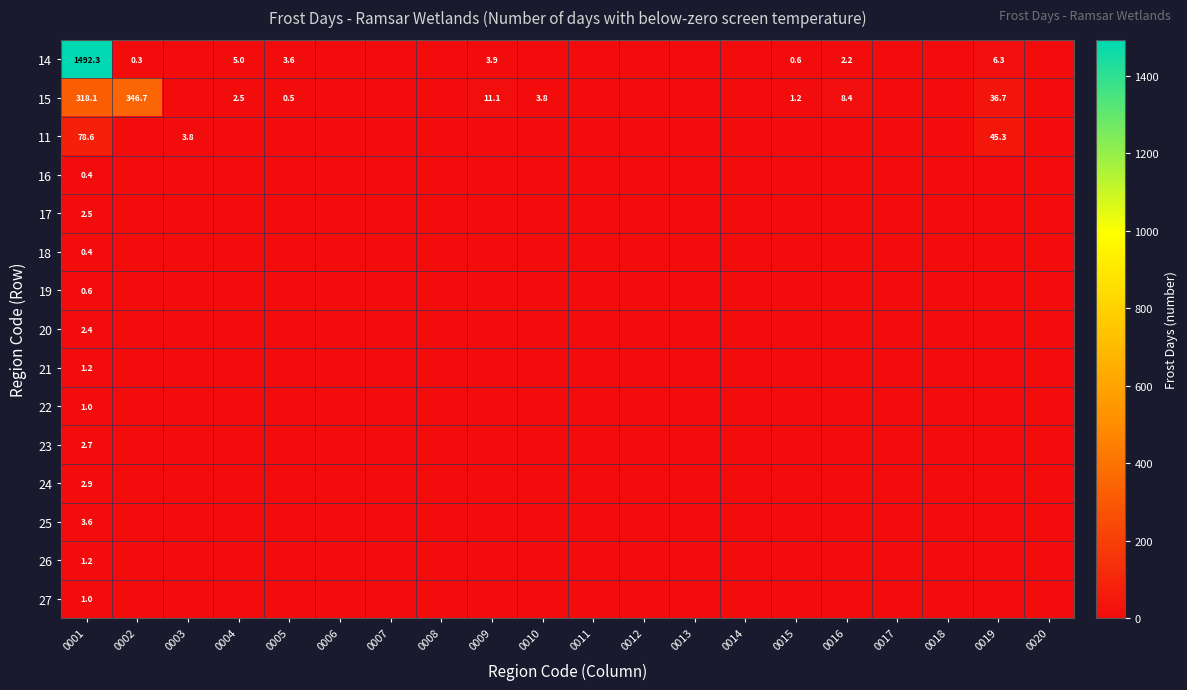

Is it true that 14 equals 3.9 at 0009?

True